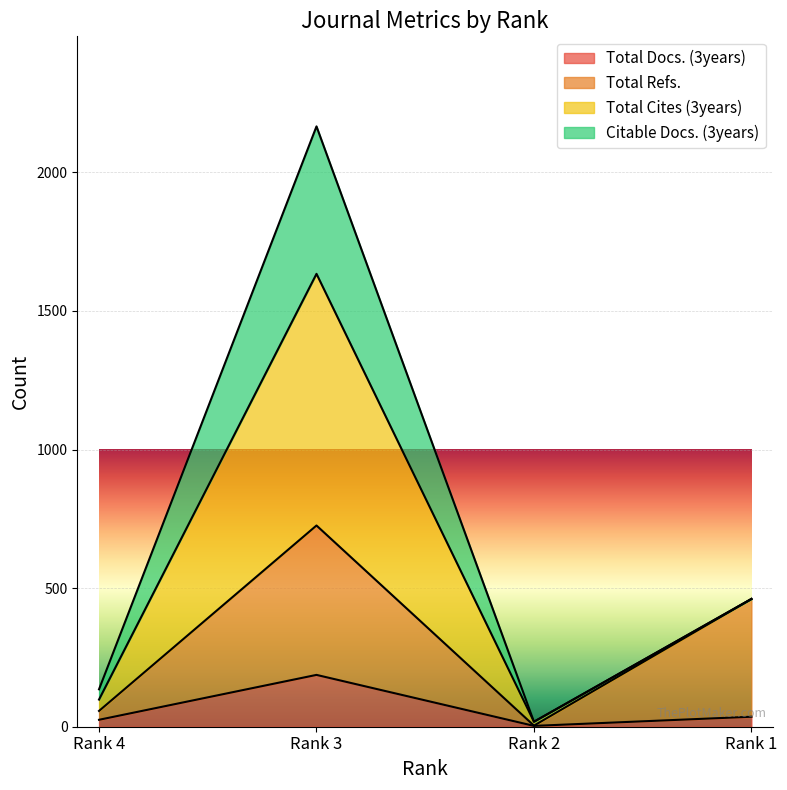

Which category has the highest value in the Total Docs. (3years) series?

Rank 3